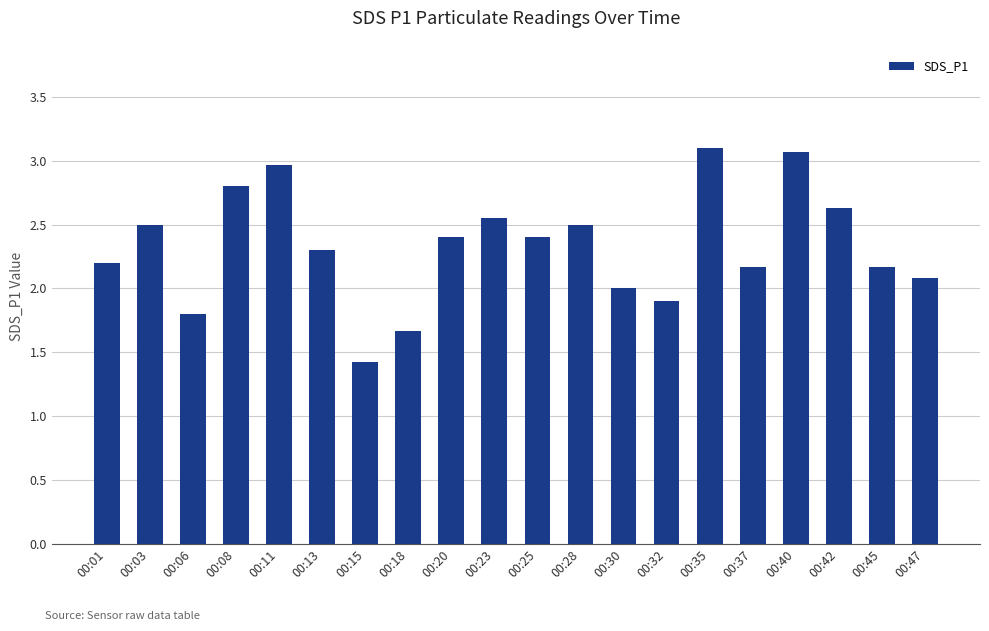

Between 00:40 and 00:45, which is larger?

00:40